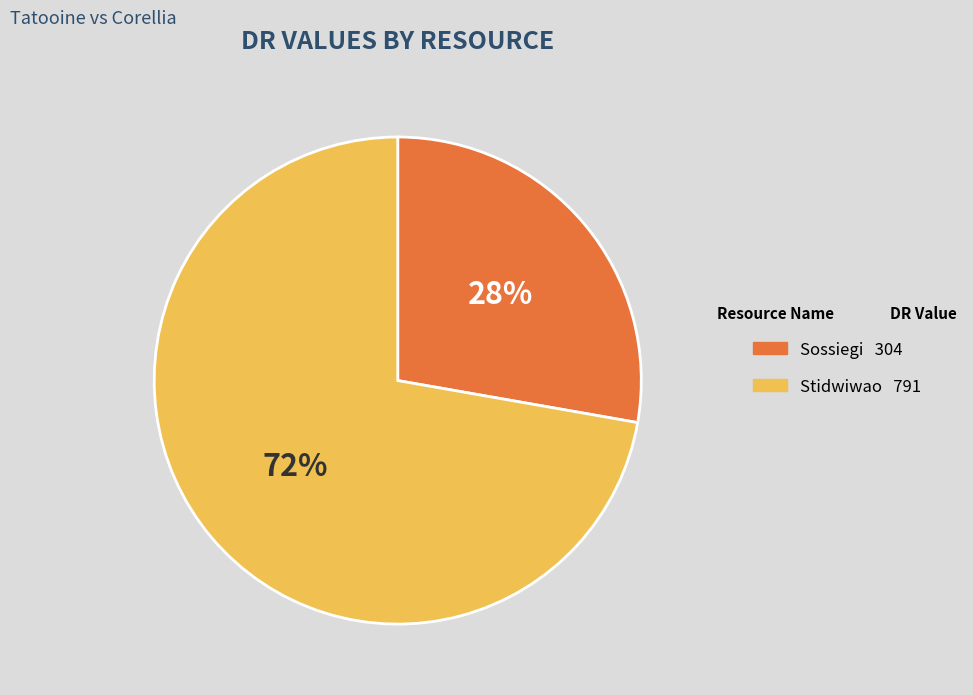

What is the smallest slice in the pie chart?

Sossiegi